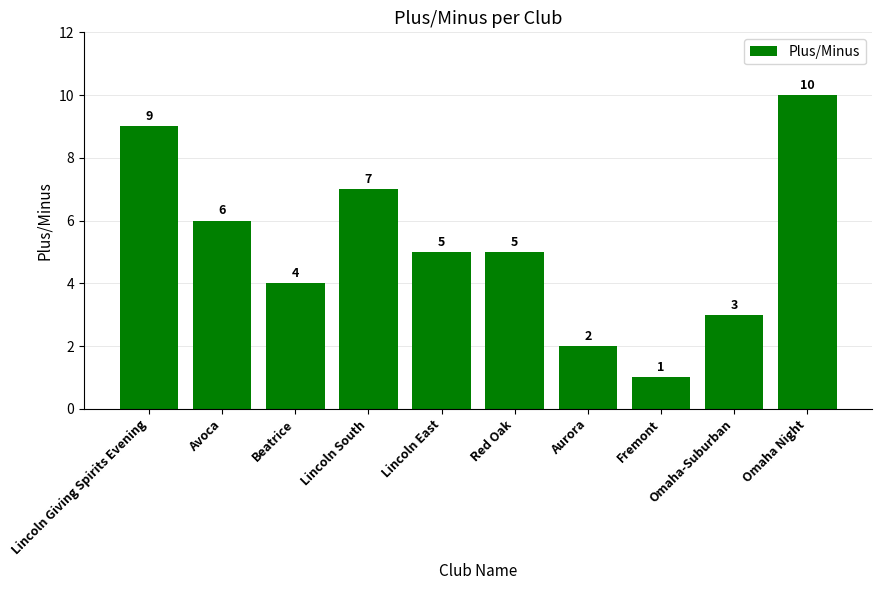

Where does the data first go above 5?

Lincoln Giving Spirits Evening